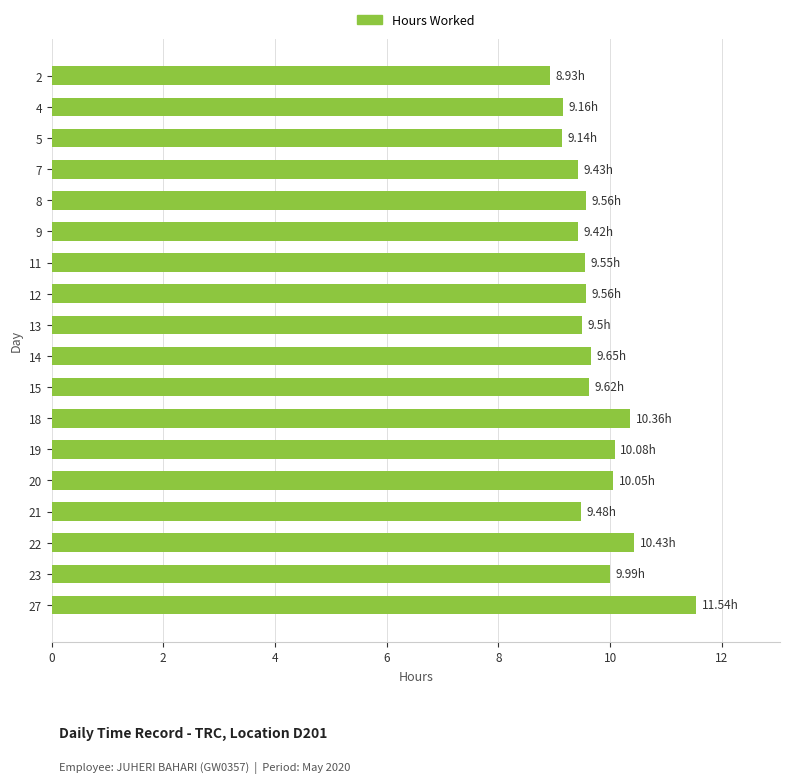

How many data points are less than 9?

1